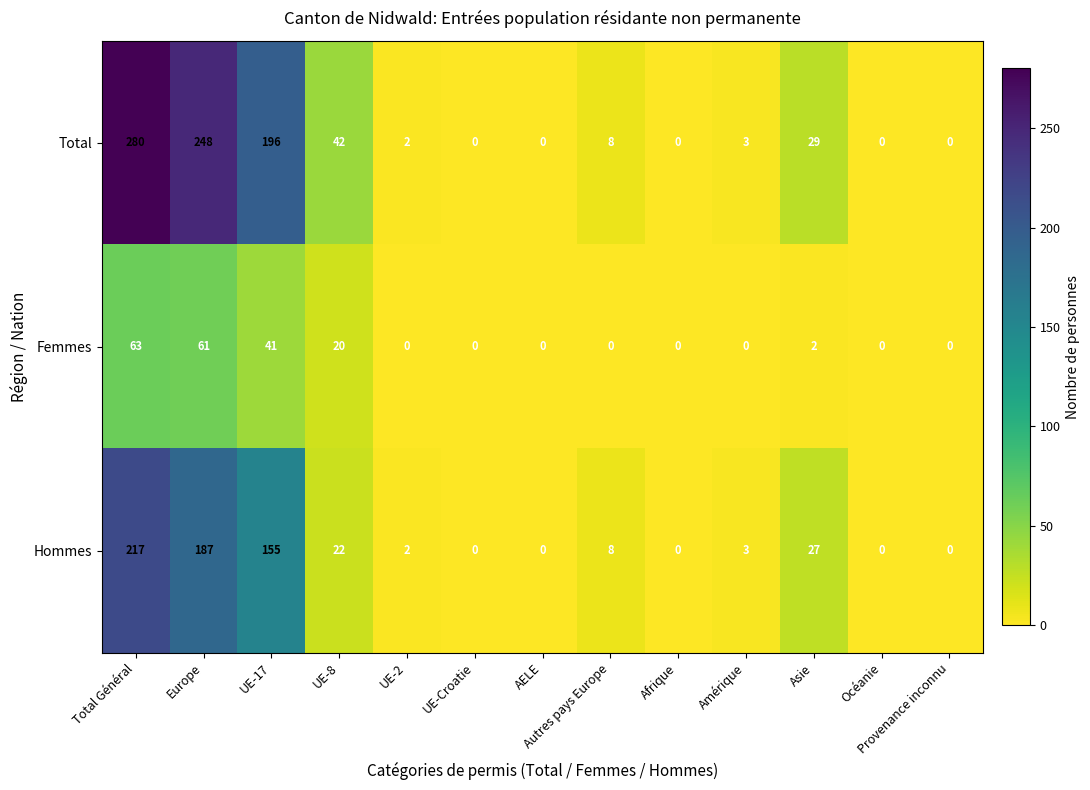

What is the greatest value displayed?

280